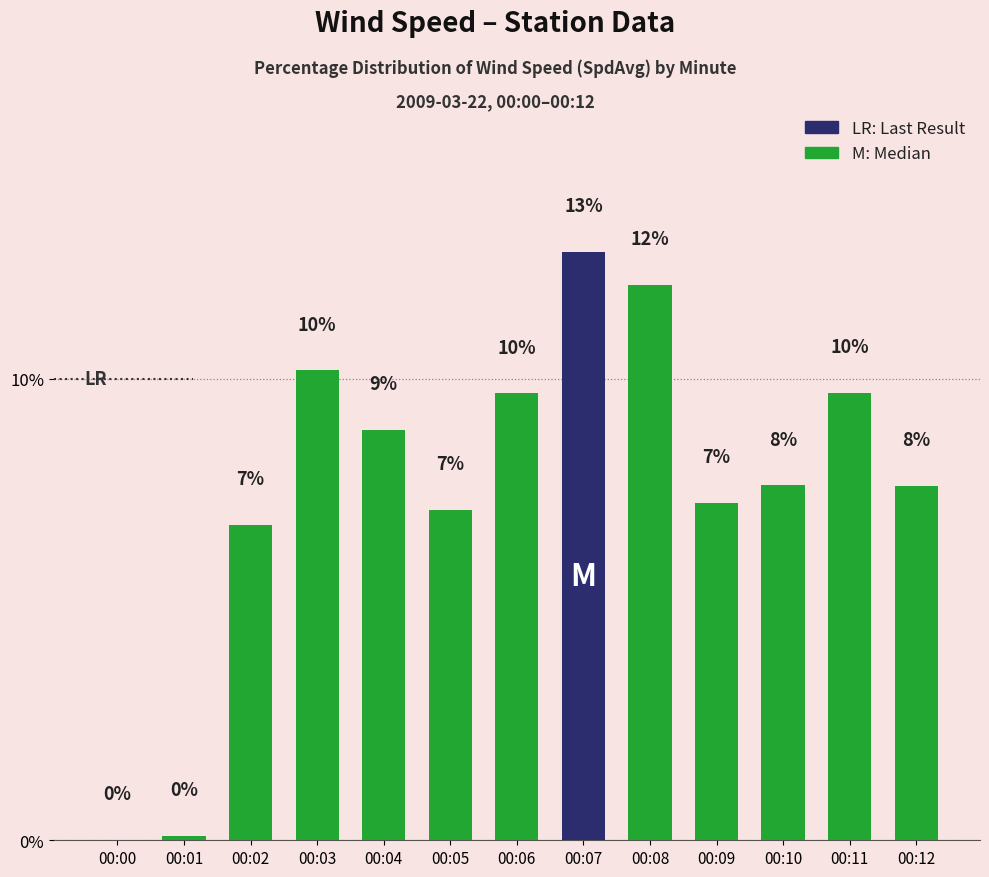

Reading left to right, extract all data points from this chart.

0.0	0.1	6.8	10.2	8.9	7.2	9.7	12.7	12.0	7.3	7.7	9.7	7.7